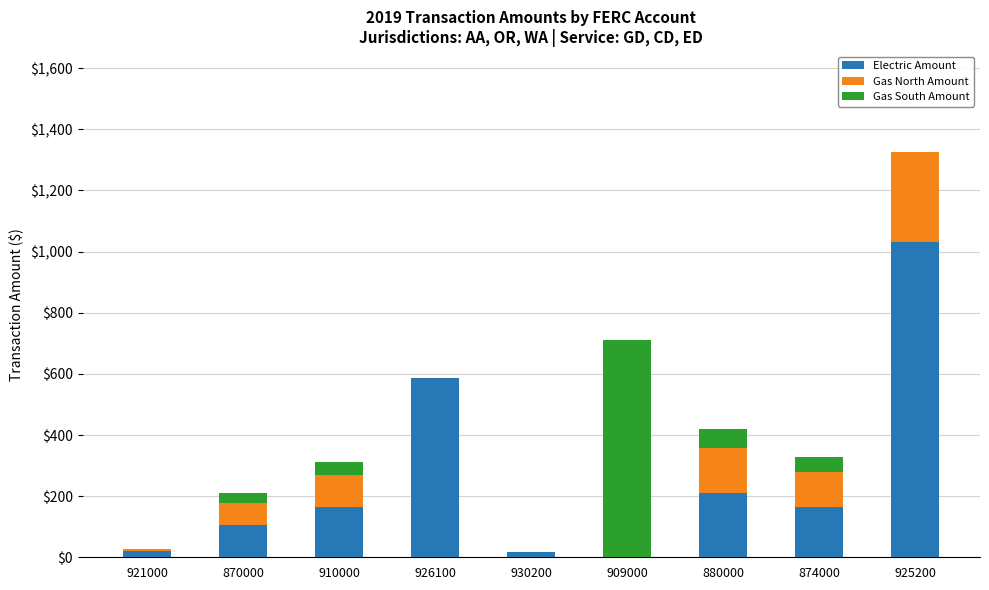

Is it true that Electric Amount equals 210.5 at 880000?

True